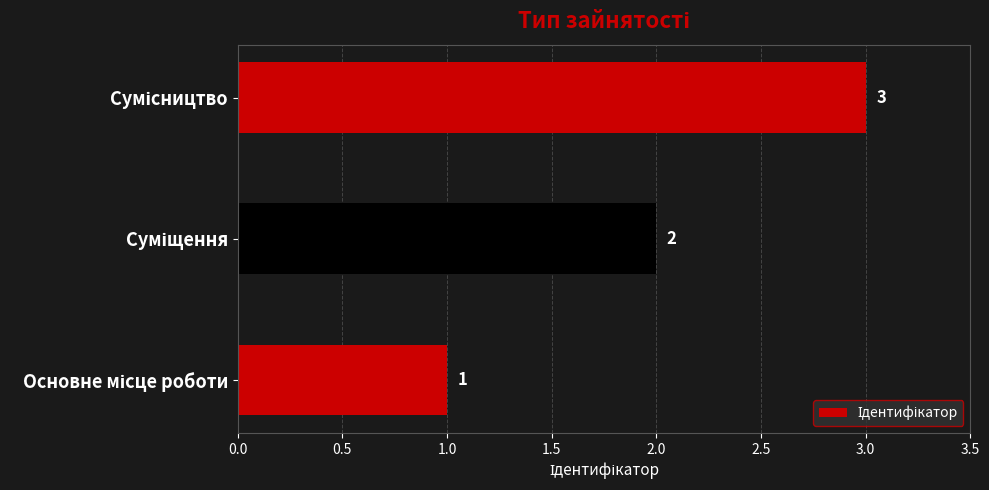

What is the sum of all values?

6